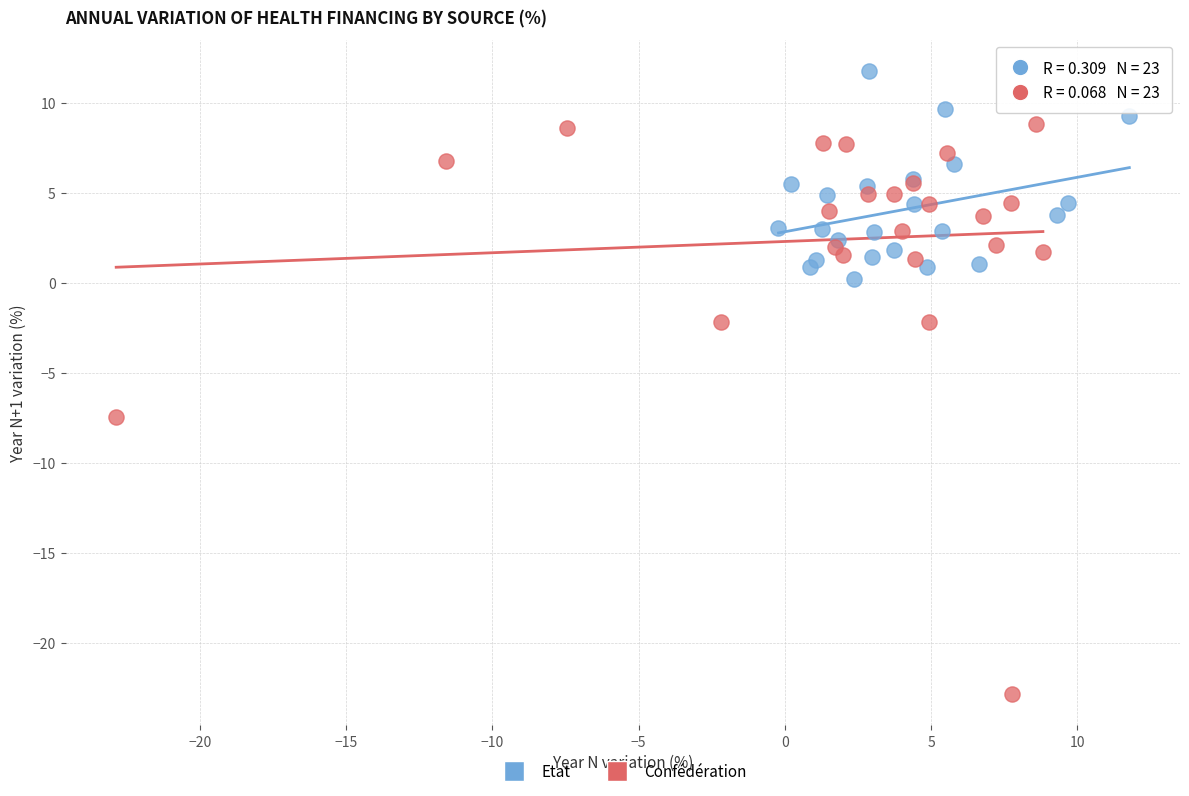

Which series reaches the minimum Y coordinate?

Confédération